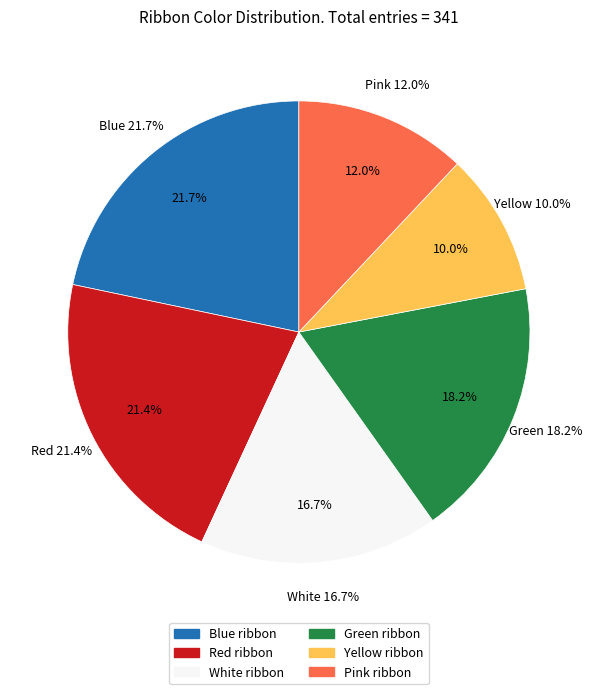

Count the number of slices in the pie.

6